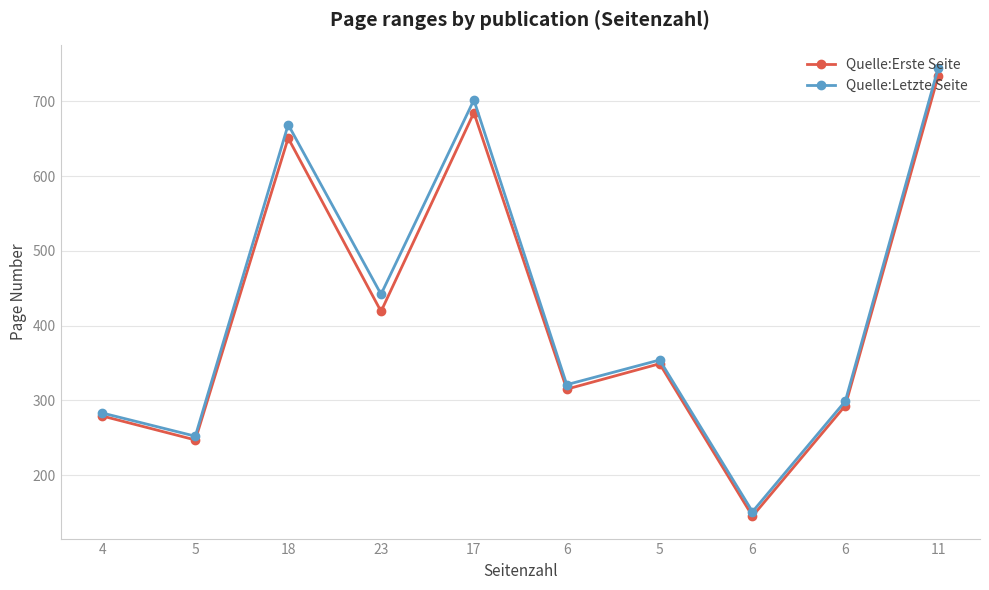

What are all the series names shown in the legend?

Quelle:Erste Seite, Quelle:Letzte Seite